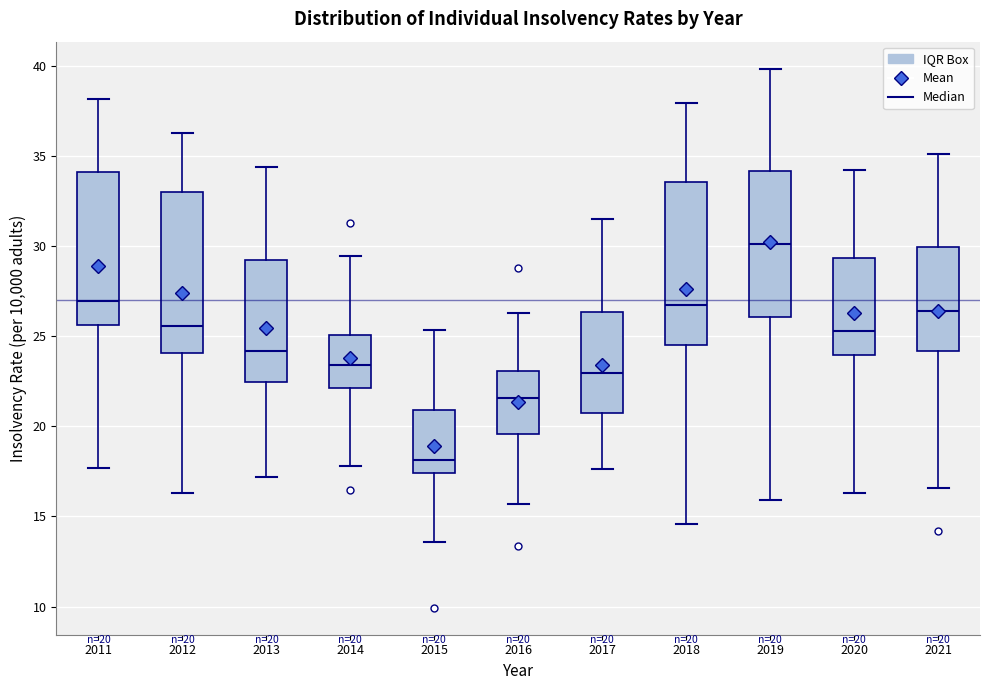

Which box has the lowest median line?

2015